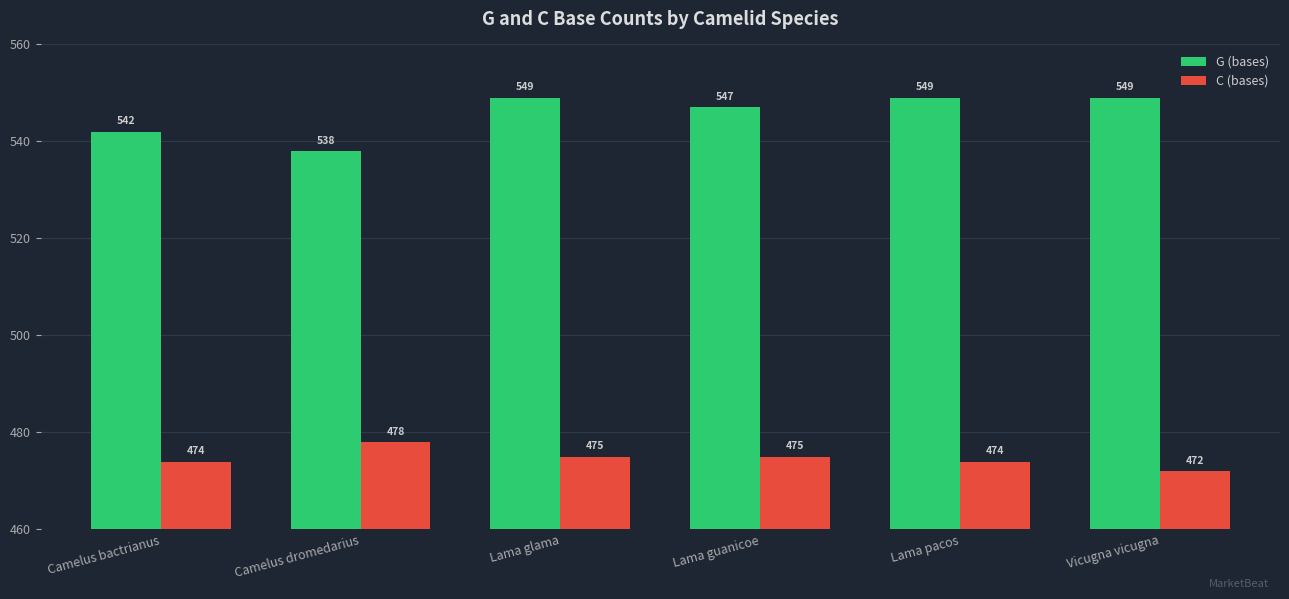

Which series has the largest total across all categories?

G (bases)